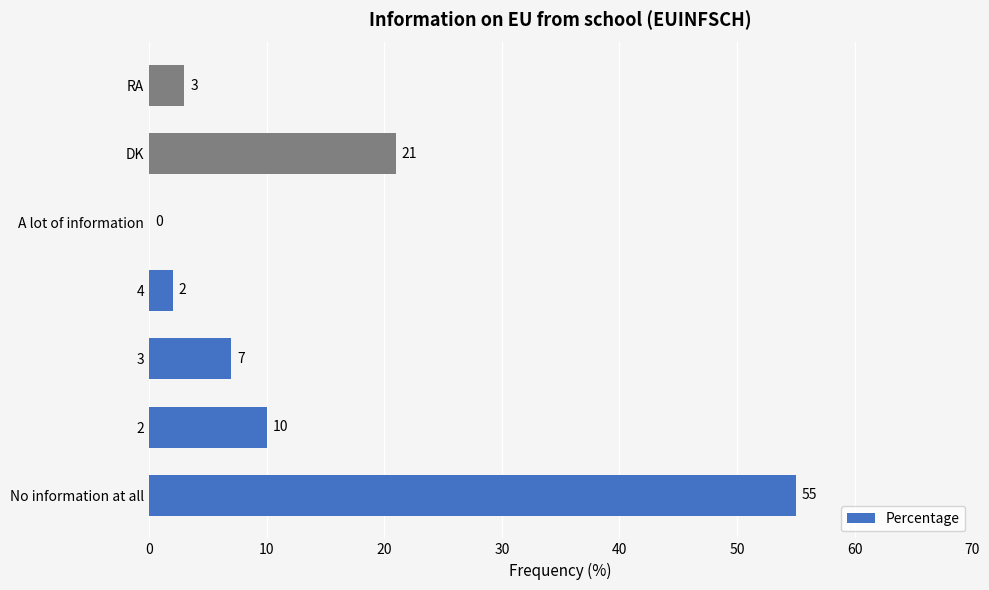

What is the maximum value shown in the chart?

55